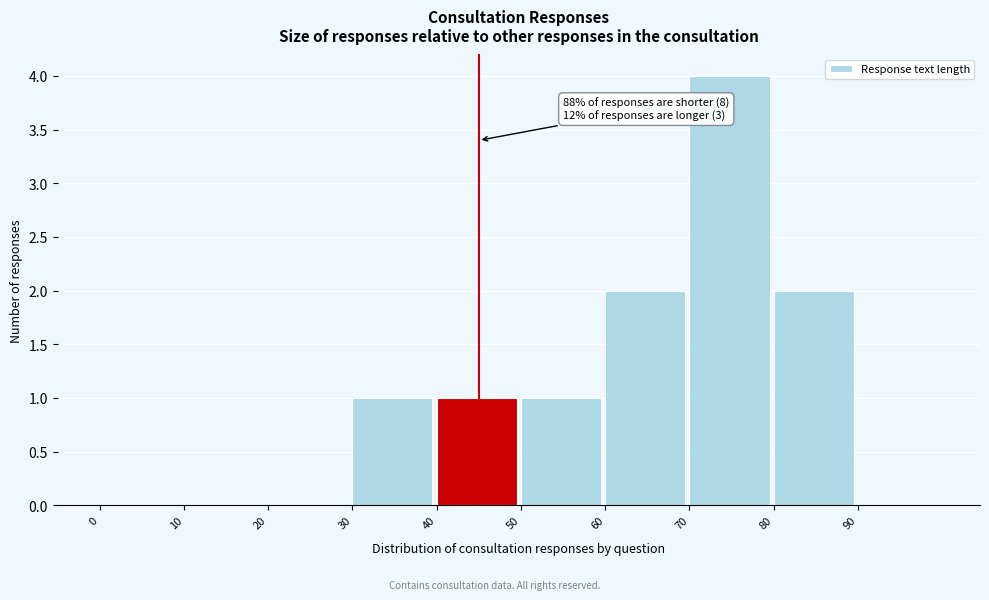

Which range on the x-axis has the tallest bar?

70 to 80